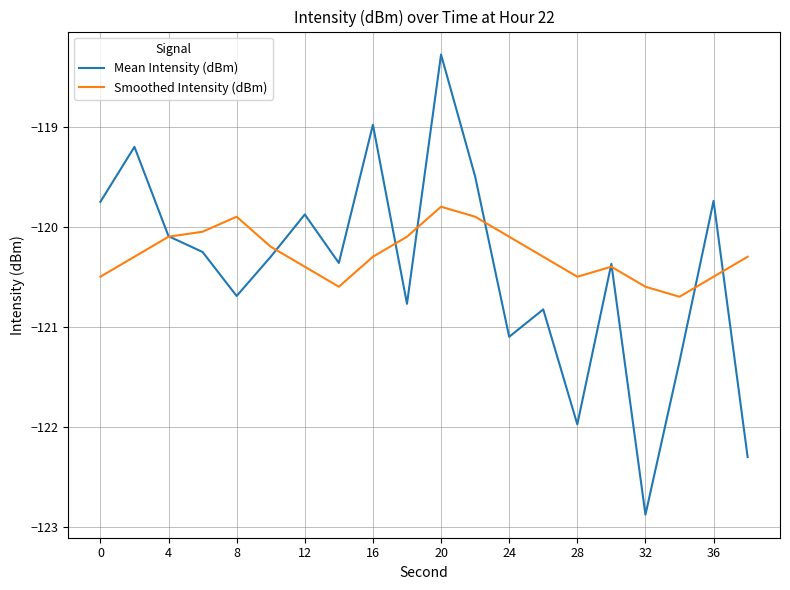

At how many categories does at least one series exceed -120?

8